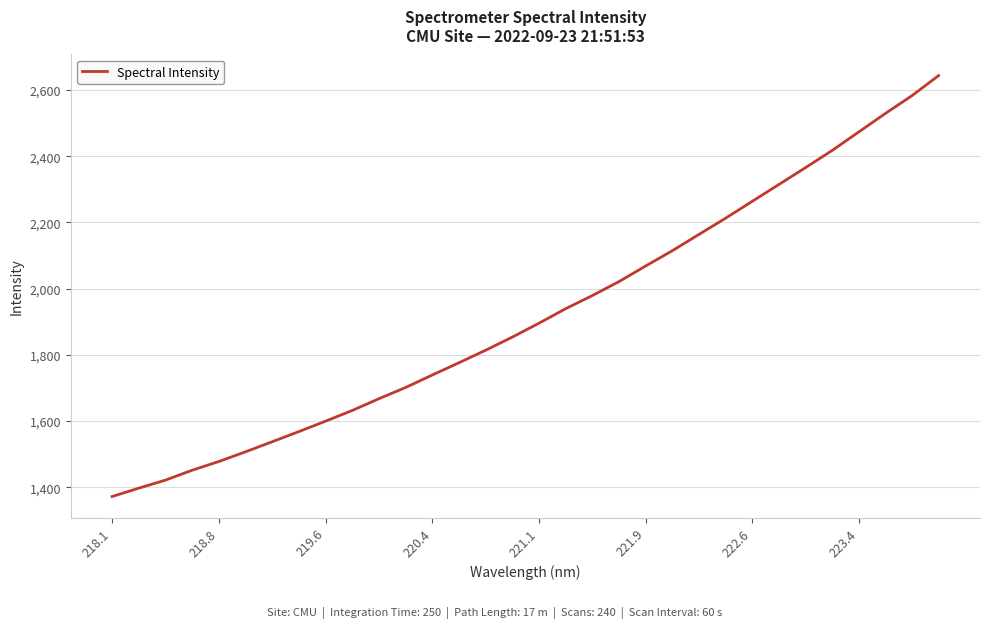

How many distinct data groups are displayed?

1